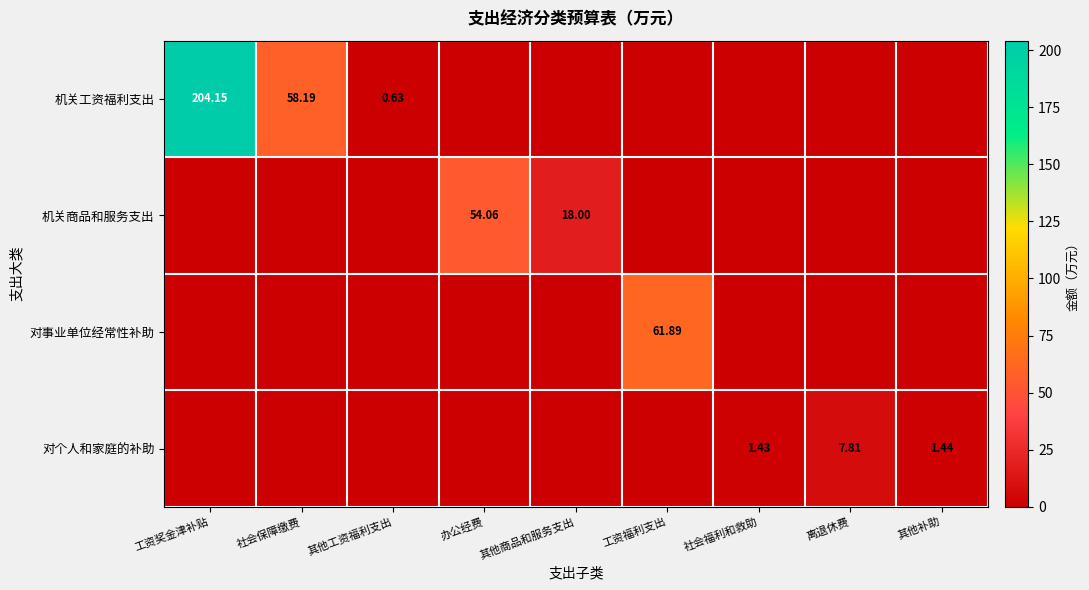

Rank the series at 离退休费 from lowest to highest value.

机关工资福利支出, 机关商品和服务支出, 对事业单位经常性补助, 对个人和家庭的补助